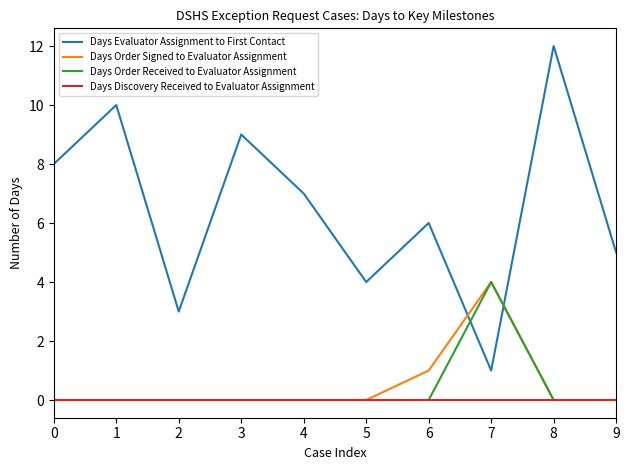

True or false: Days Evaluator Assignment to First Contact and Days Order Signed to Evaluator Assignment cross at least once.

True